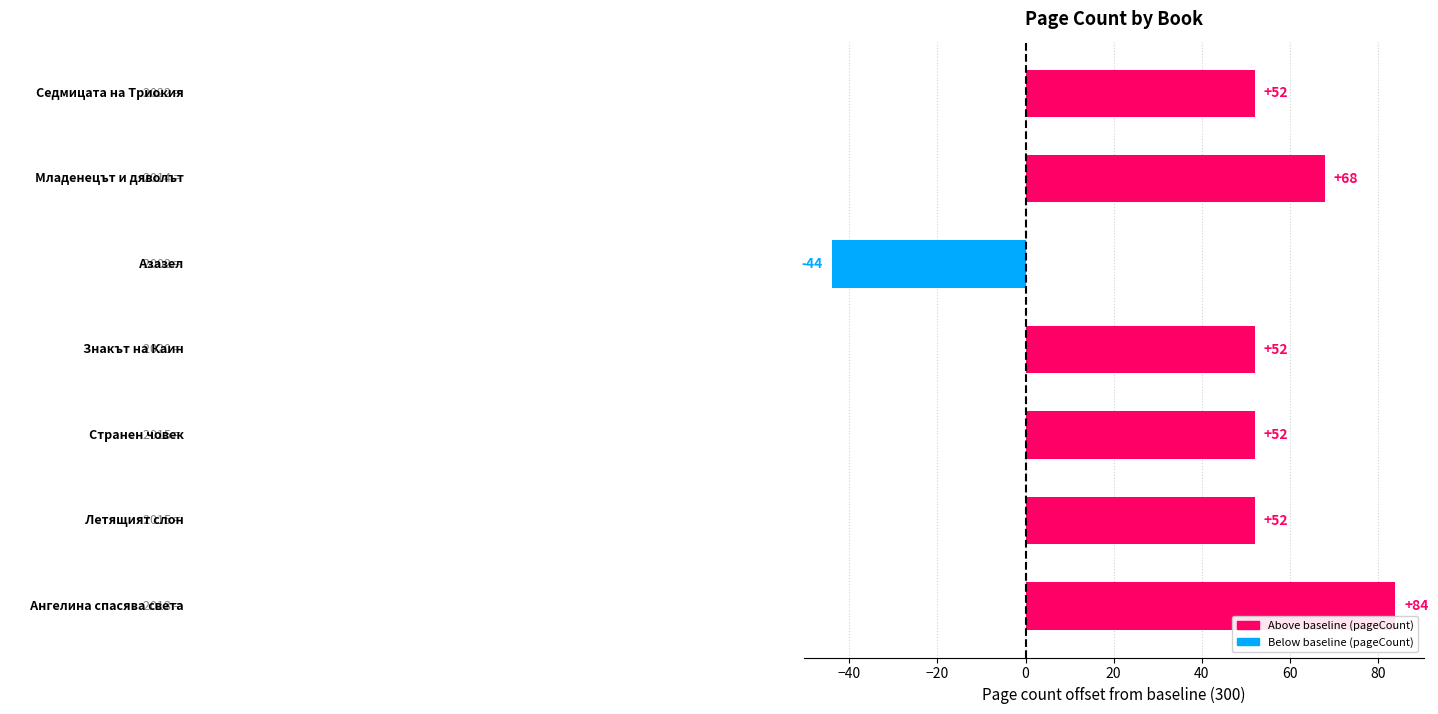

How many values are above zero?

6